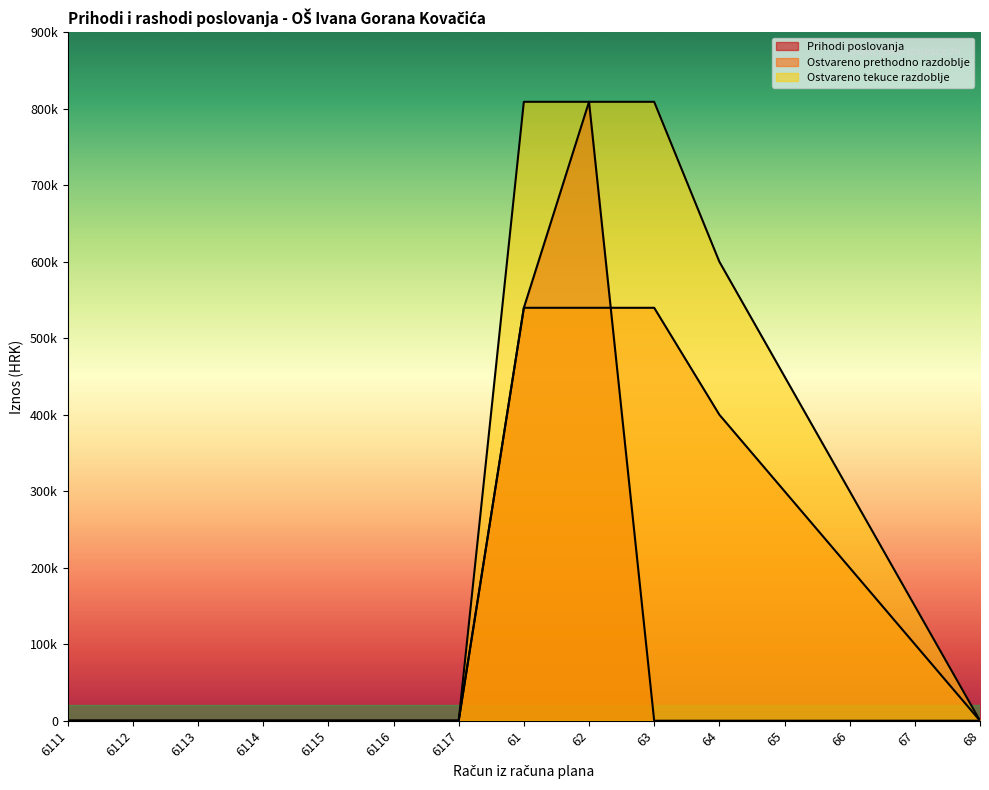

What is the label of the 12th point from the right?

6114